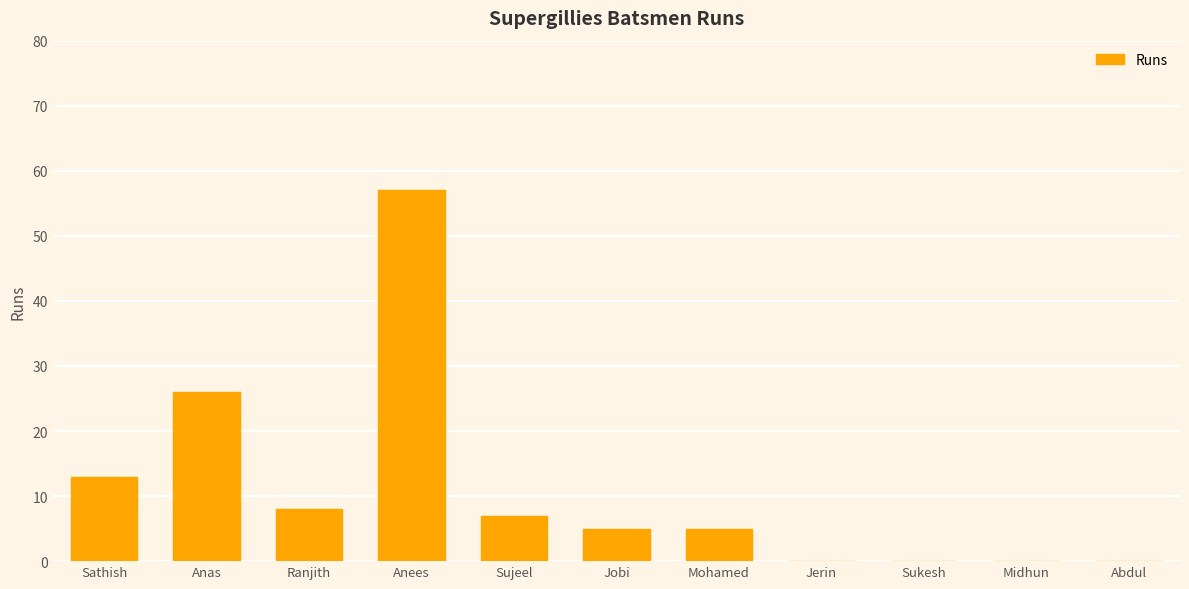

Reading left to right, what are all the values shown in this chart?

13	26	8	57	7	5	5	0	0	0	0